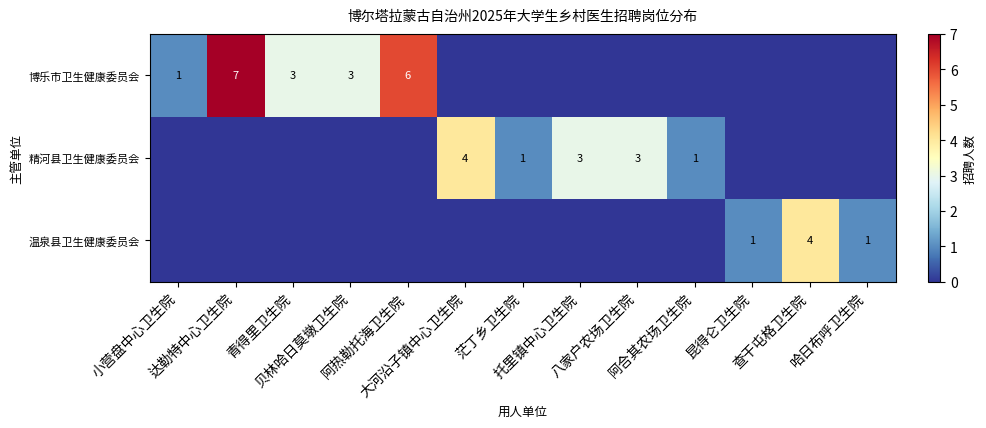

Which series has the widest spread of values?

博乐市卫生健康委员会